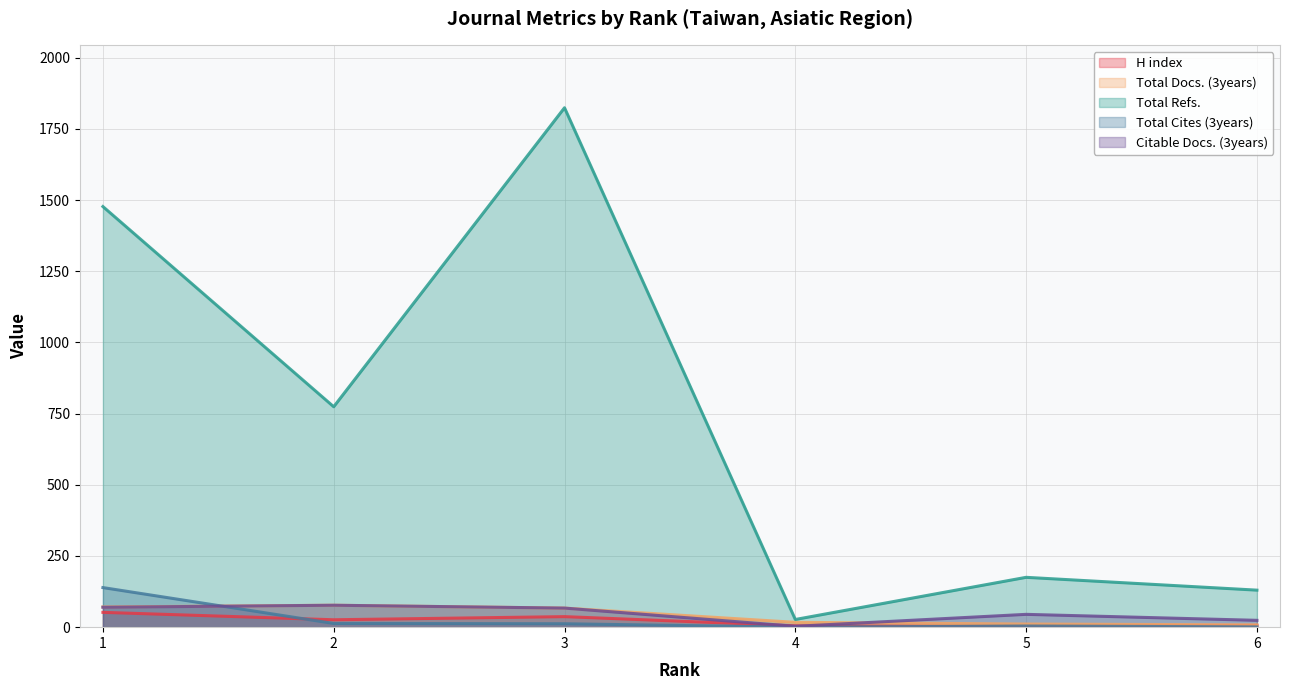

What is the difference between the H index values at 6 and 1?

46